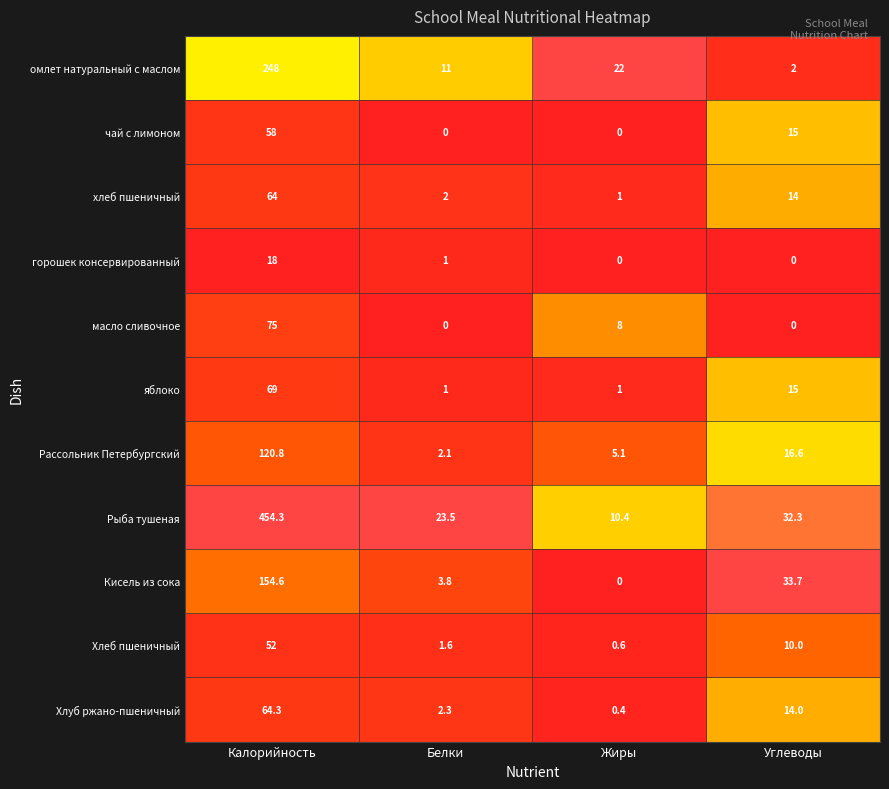

Which series has the largest total across all categories?

Рыба тушеная